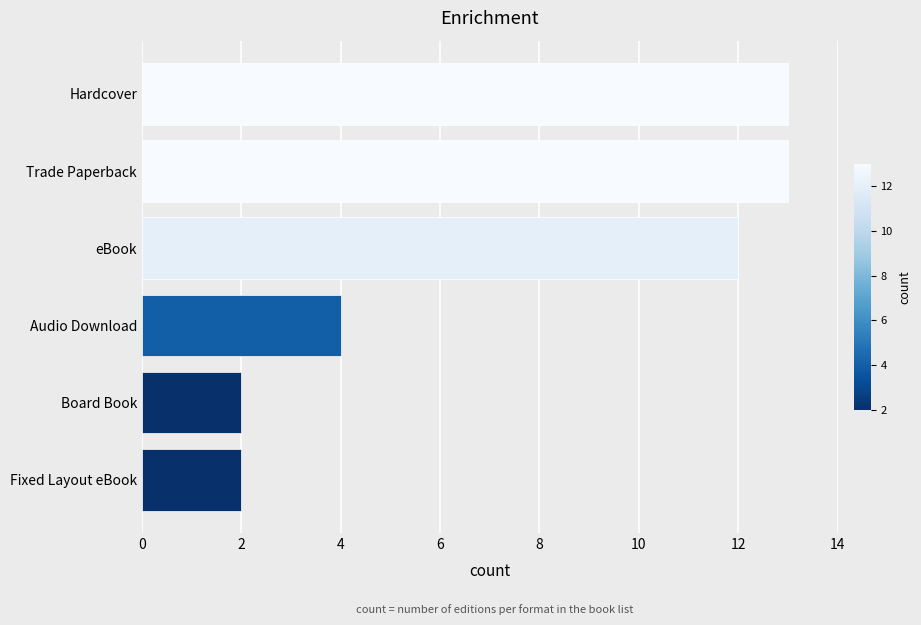

What is the change in value from eBook to Trade Paperback?

+1